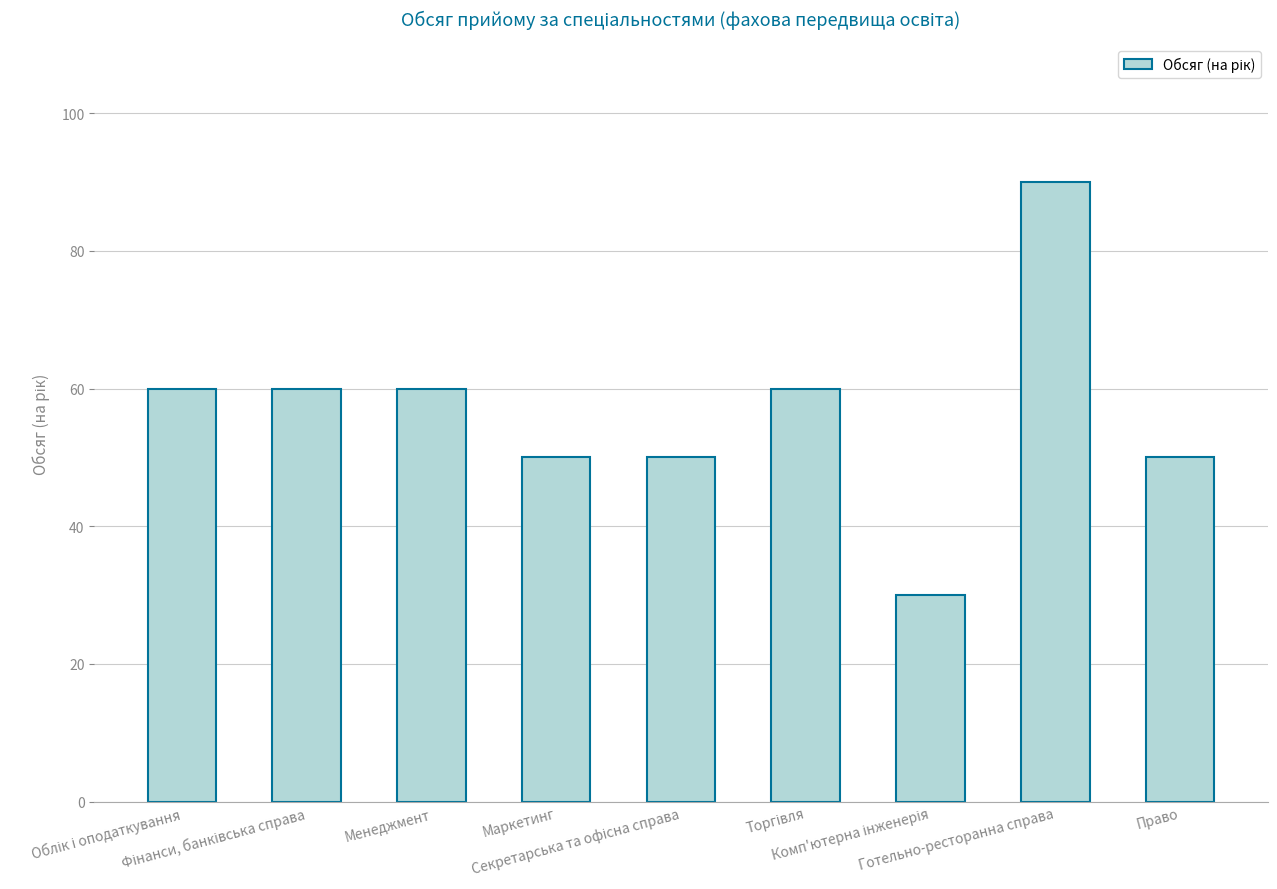

Does the chart contain any negative values?

No